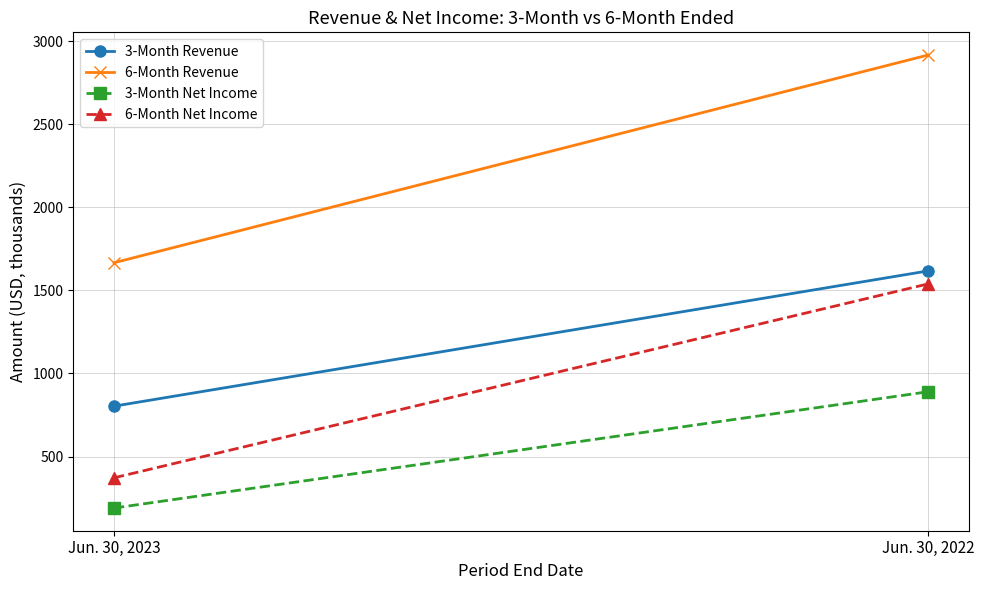

At which category is the sum across all series the highest?

Jun. 30, 2022